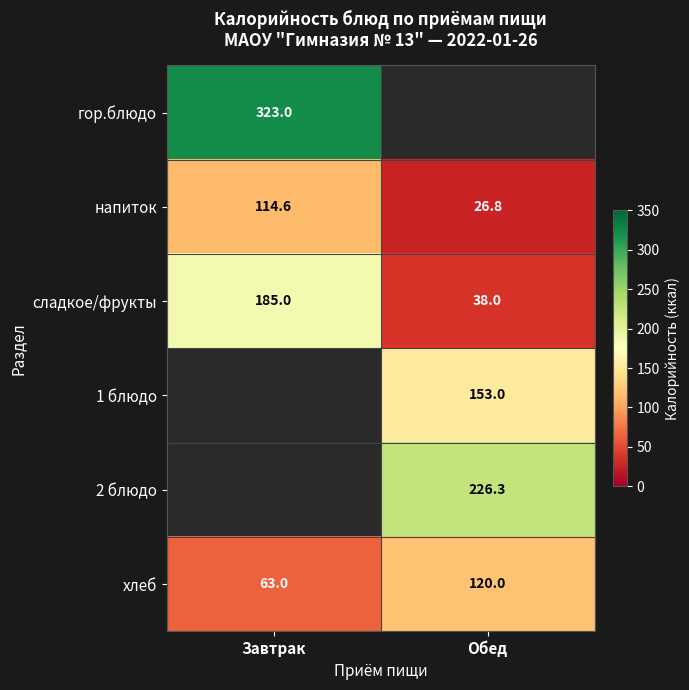

What is the difference between the хлеб values at Завтрак and Обед?

57.0